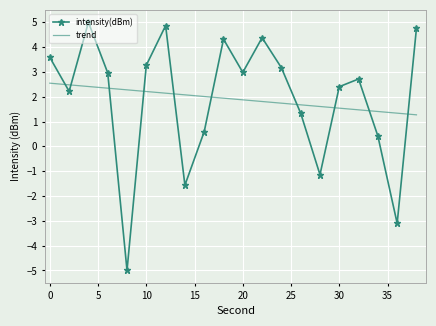

What is the lowest value of the intensity(dBm) series?

-5.0